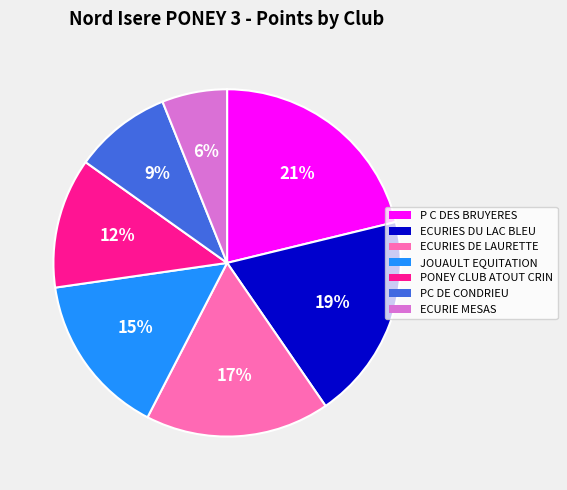

What is the smallest slice in the pie chart?

ECURIE MESAS